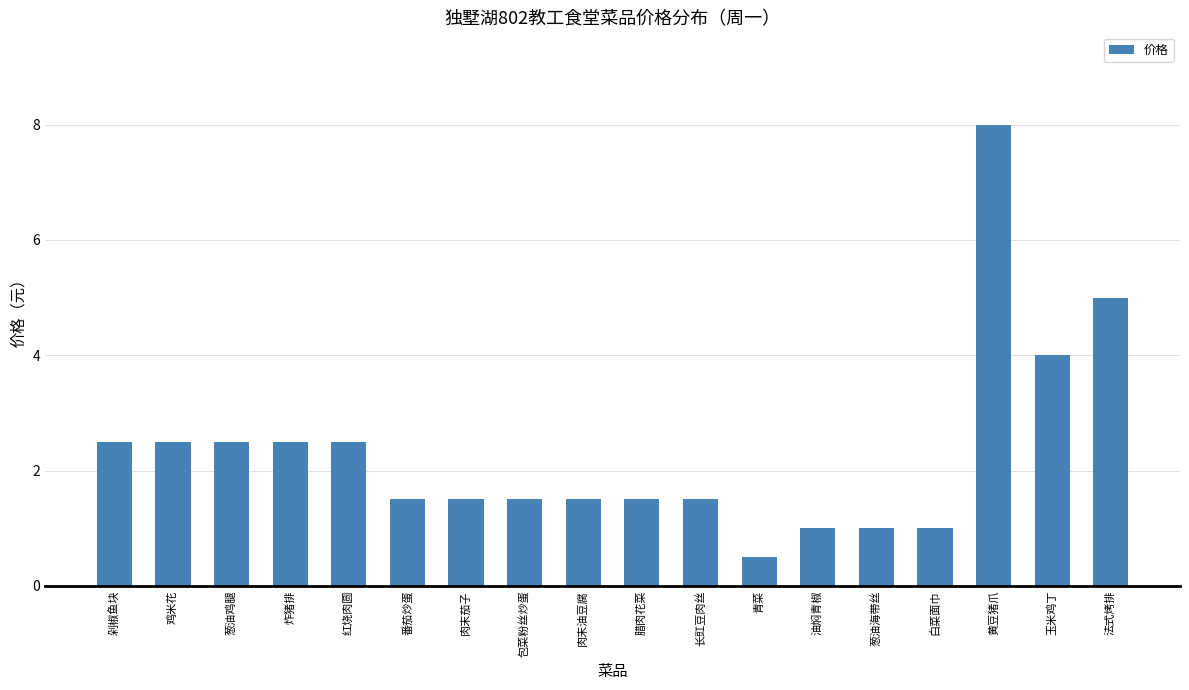

How many data points does each series have?

18